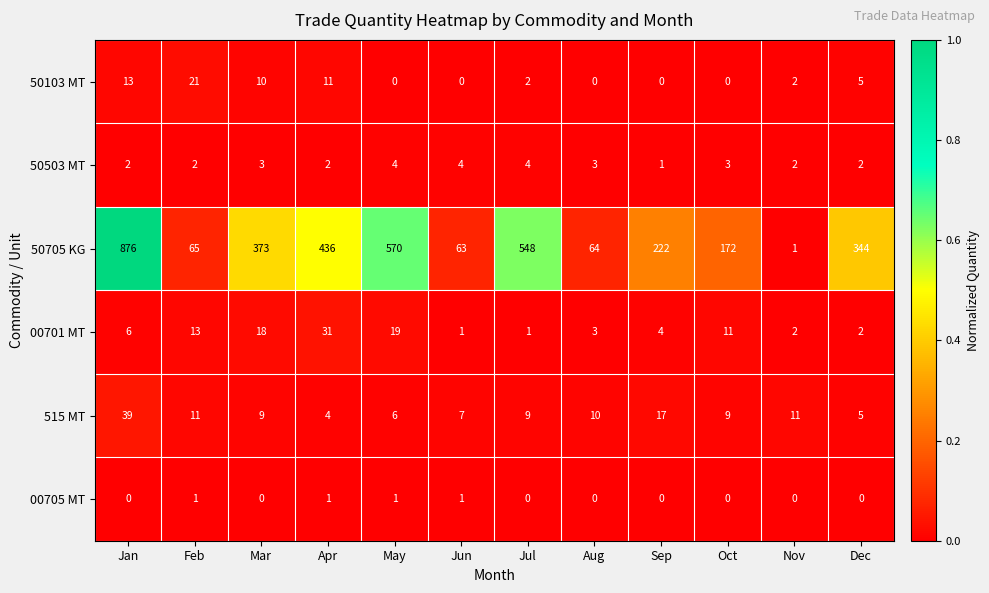

Which series has the largest range (max minus min)?

50705 KG